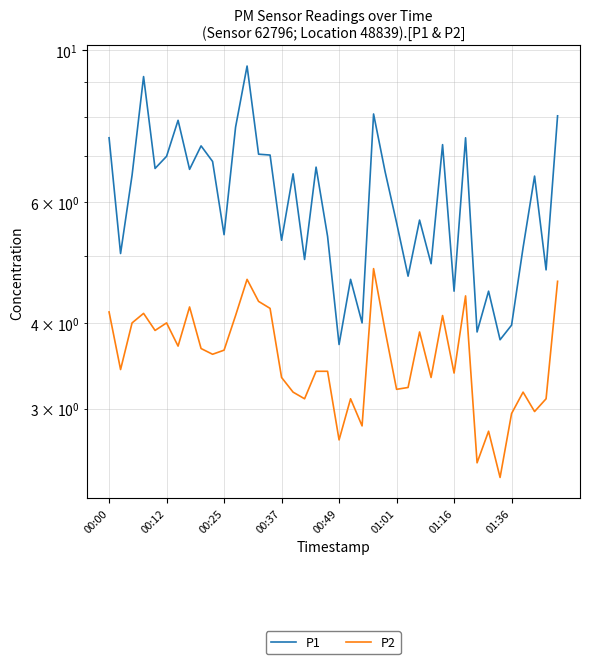

What is the lowest value of the P1 series?

3.7